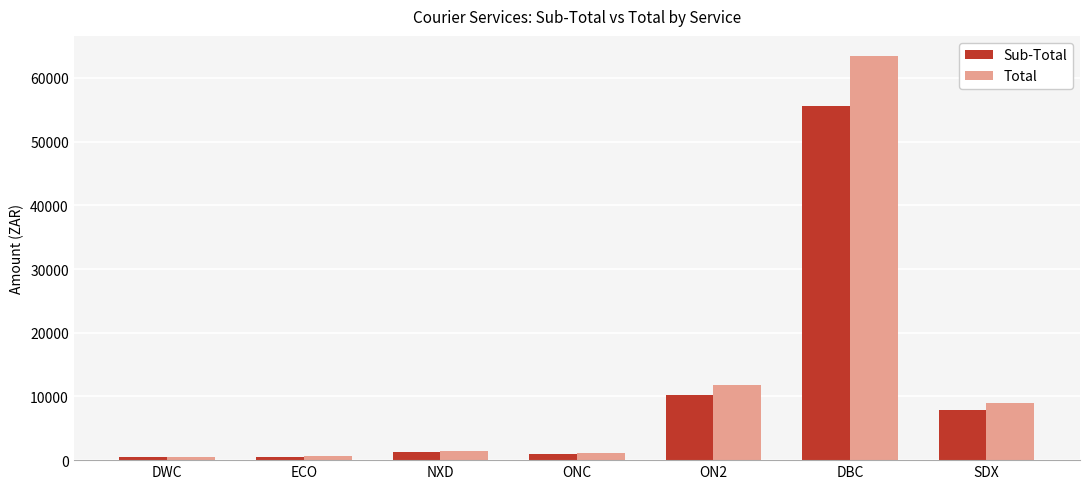

What is the sum of the Total values at ON2 and DBC?

75155.6